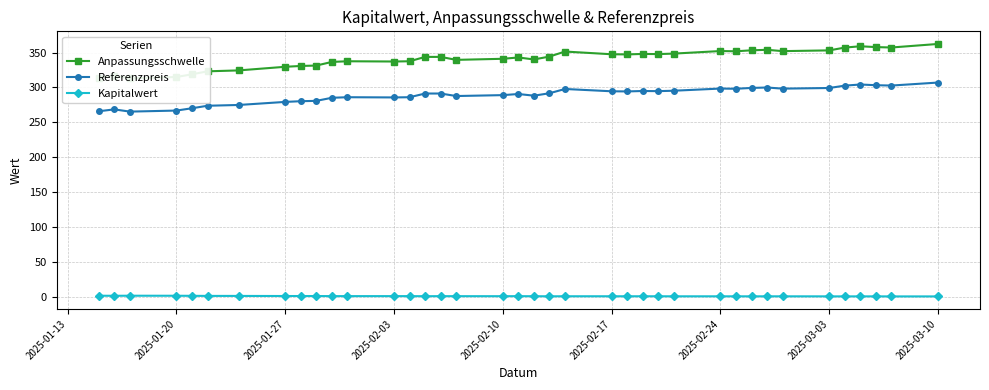

What is the lowest value of the Referenzpreis series?

265.4